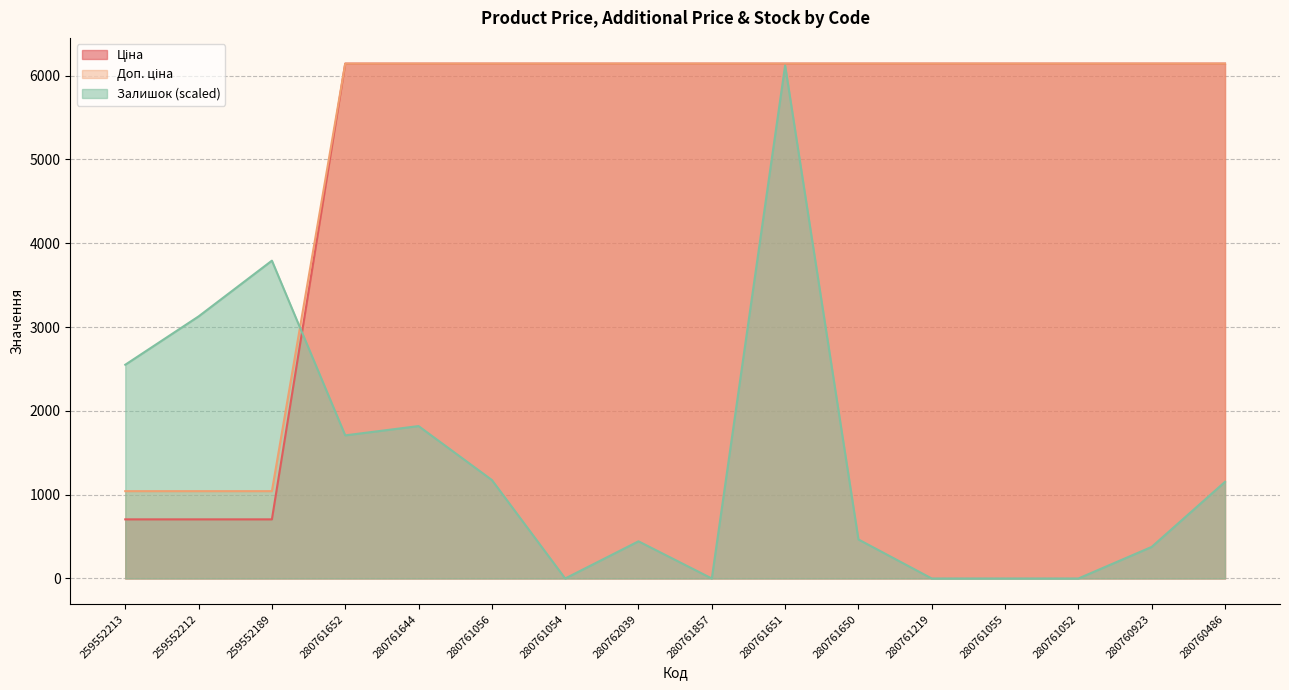

Reading left to right, what are all the values shown in this chart?

Ціна: 705.5	705.5	705.5	6143.2	6143.2	6143.2	6143.2	6143.2	6143.2	6143.2	6143.2	6143.2	6143.2	6143.2	6143.2	6143.2
Доп. ціна: 1042.0	1042.0	1042.0	6143.2	6143.2	6143.2	6143.2	6143.2	6143.2	6143.2	6143.2	6143.2	6143.2	6143.2	6143.2	6143.2
Залишок: 2550.4	3127.1	3792.4	1707.7	1818.6	1175.4	0.0	443.6	0.0	6121.1	465.7	0.0	0.0	0.0	377.0	1153.2